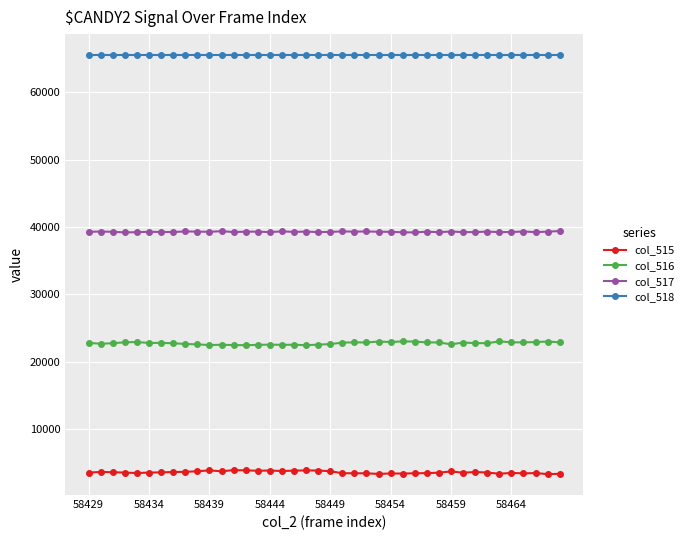

What is the smallest value displayed?

3273